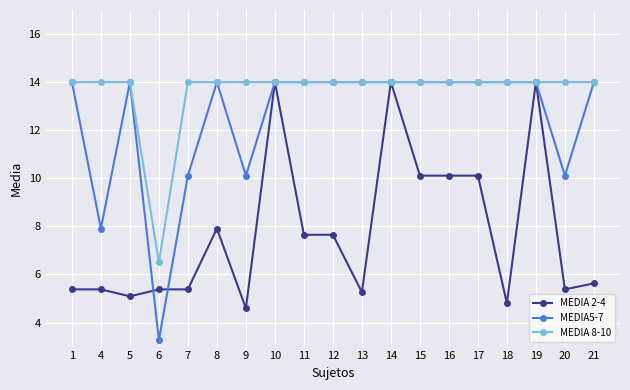

List the series in order of their overall mean, lowest first.

MEDIA 2-4, MEDIA5-7, MEDIA 8-10